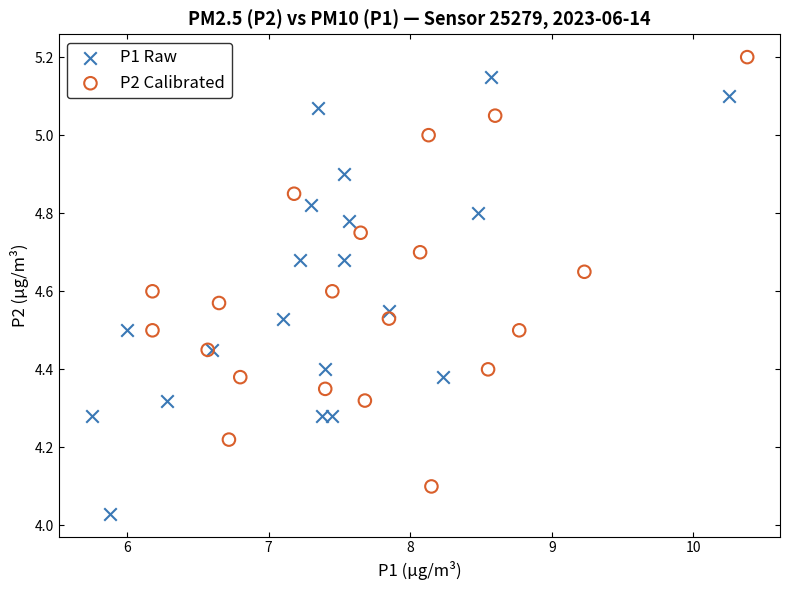

Which series contains the lowest Y value?

P1 Raw